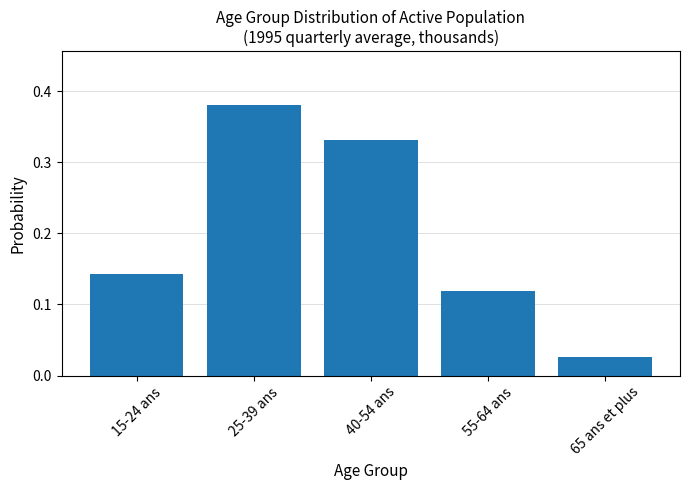

What is the sum of the values at 65 ans et plus and 15-24 ans?

0.2